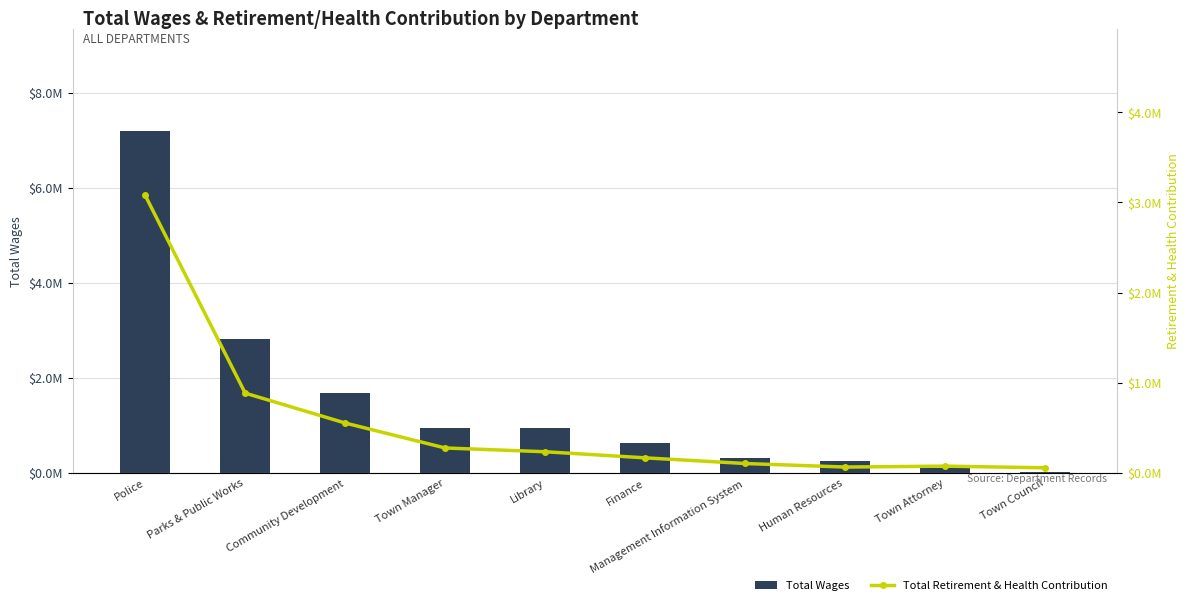

What is the difference between the second highest and minimum values in the Total Retirement & Health Contribution series?

828165